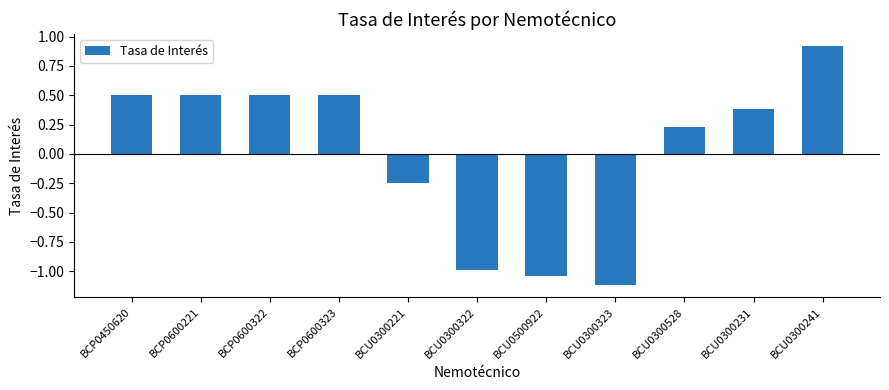

The chart shows a value of 0.1 at BCU0300528. True or false?

False